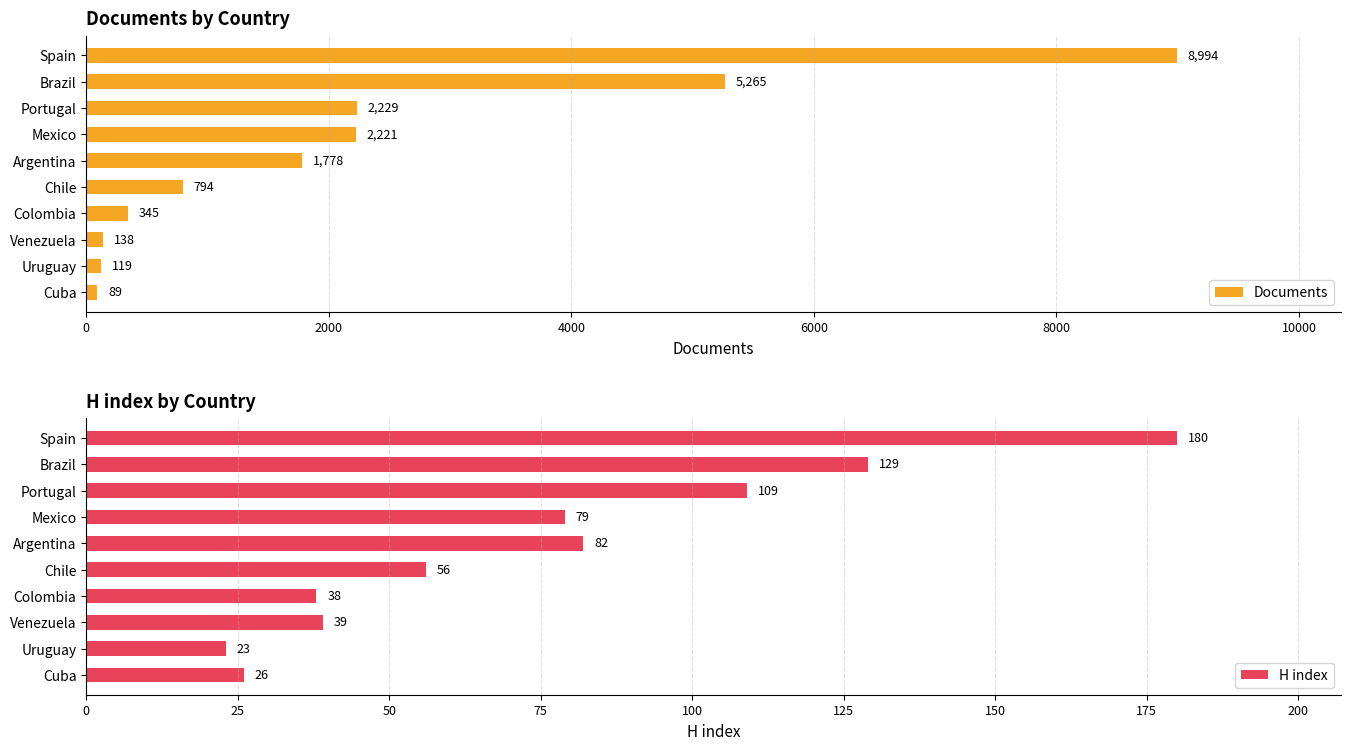

What are all the series names shown in the legend?

Documents, H index